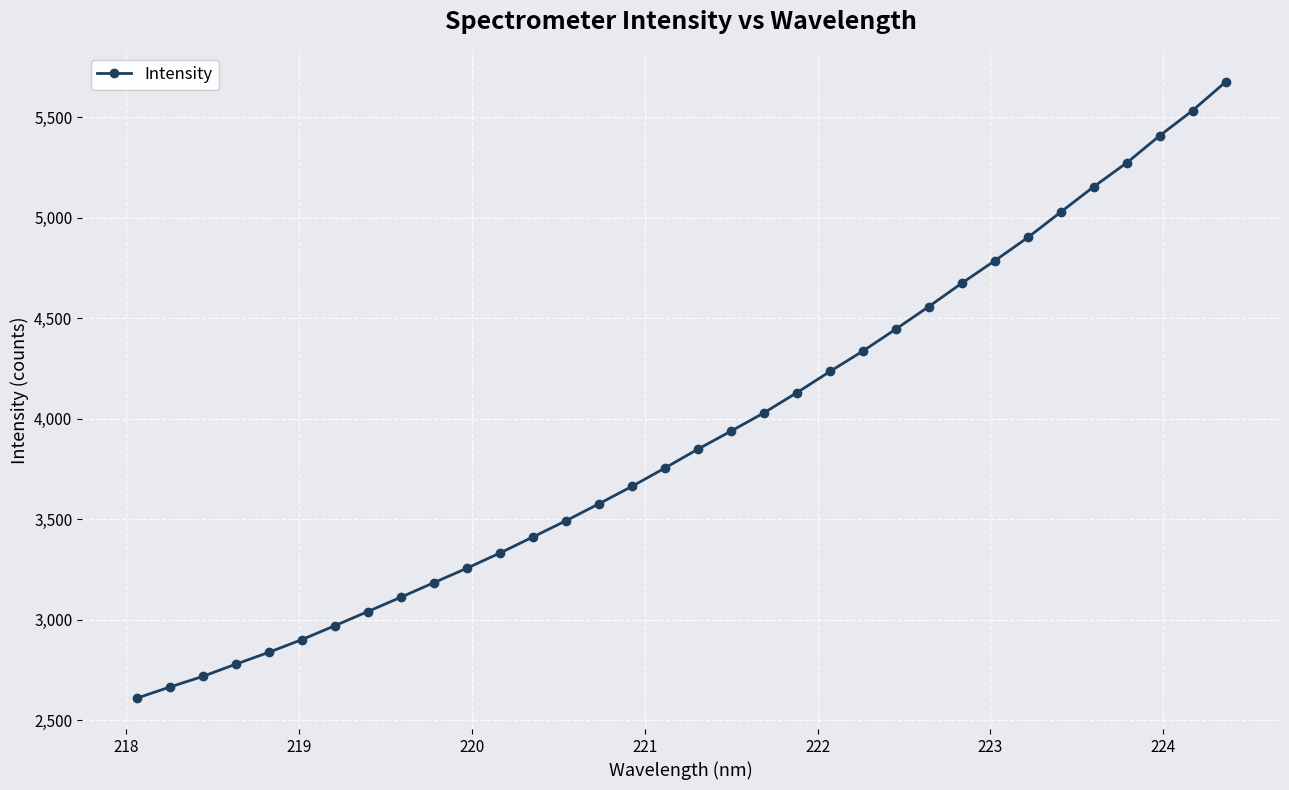

What is the smallest value displayed?

2610.0